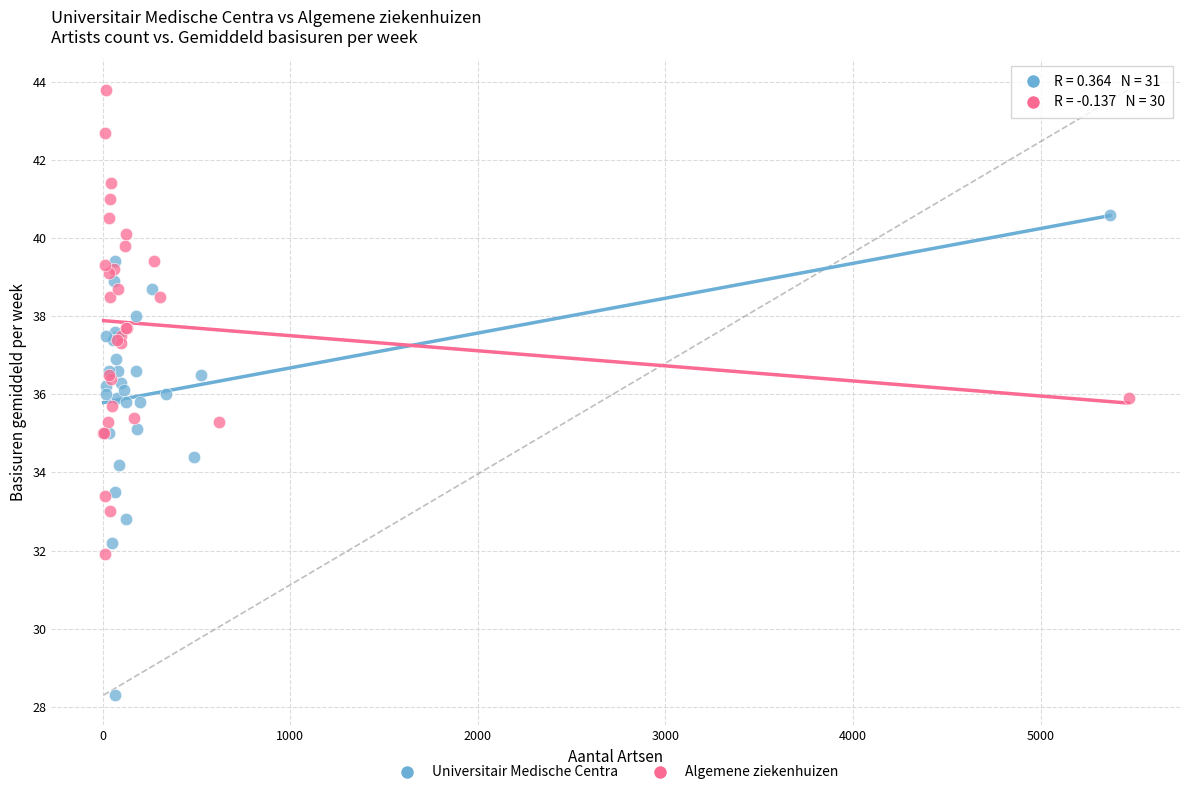

Which series contains the lowest Y value?

Universitair Medische Centra